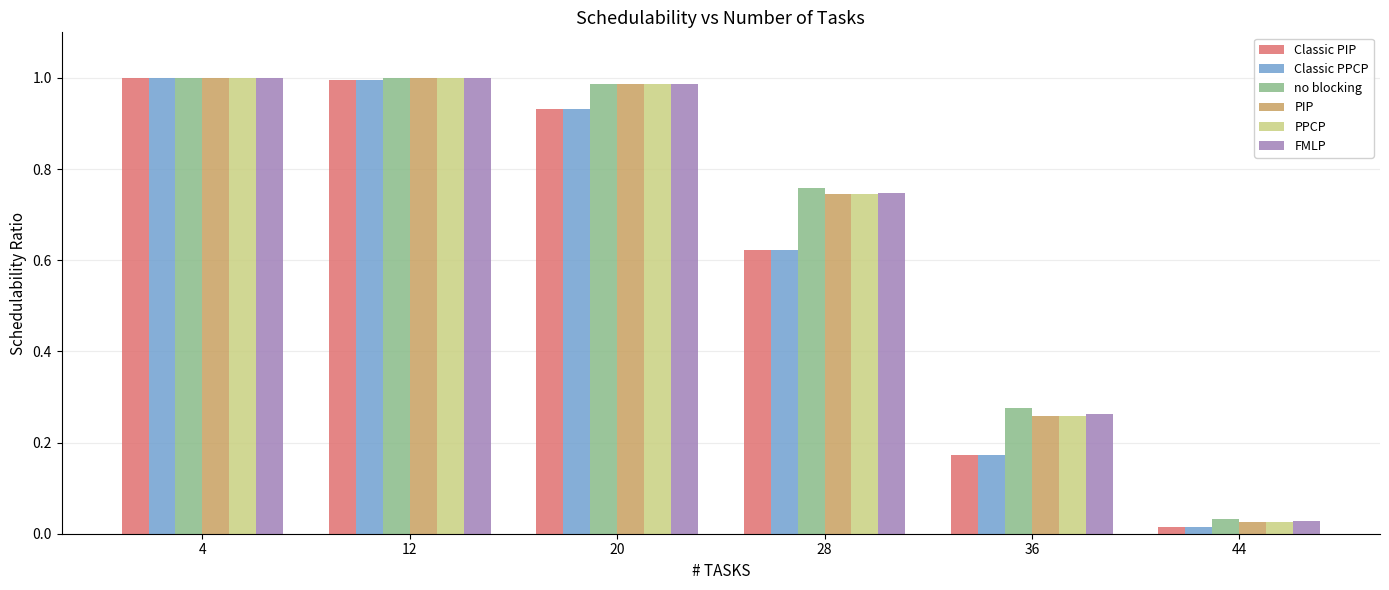

Is the value of PIP at 4 greater than the value of FMLP at 36?

Yes